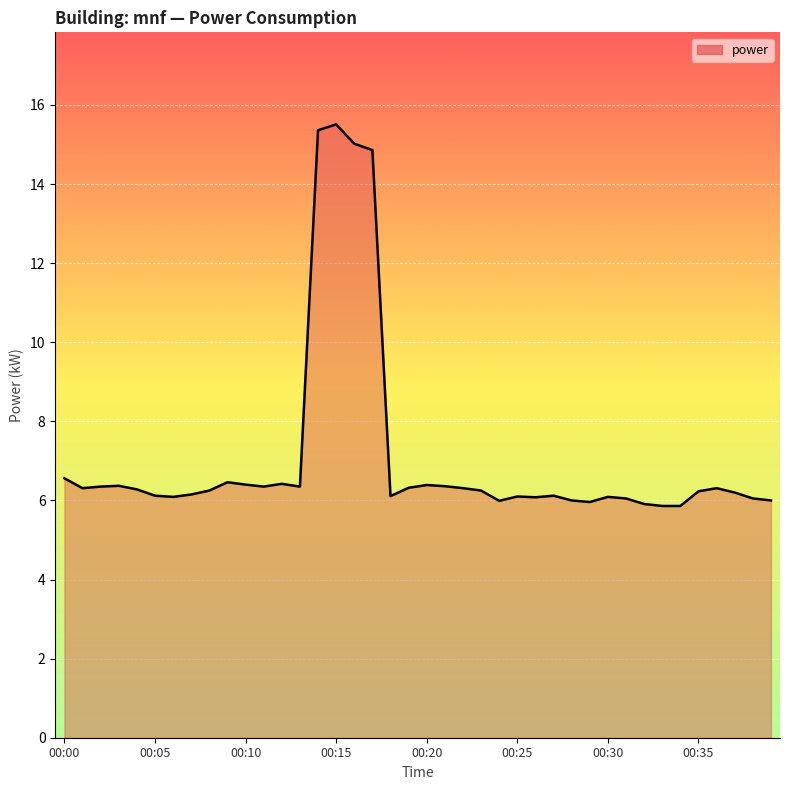

What is the greatest value displayed?

15.5